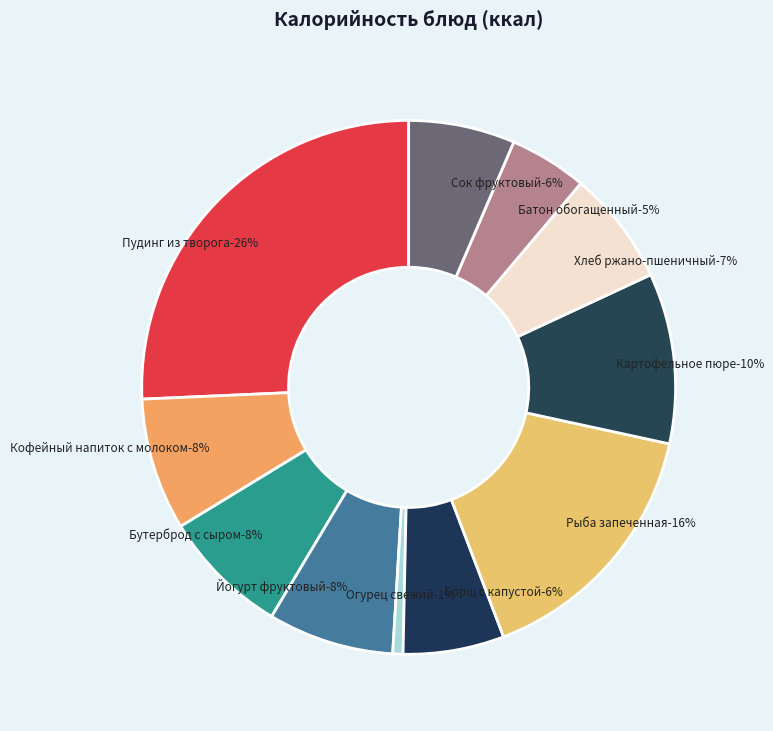

Which slice is the largest?

Пудинг из творога